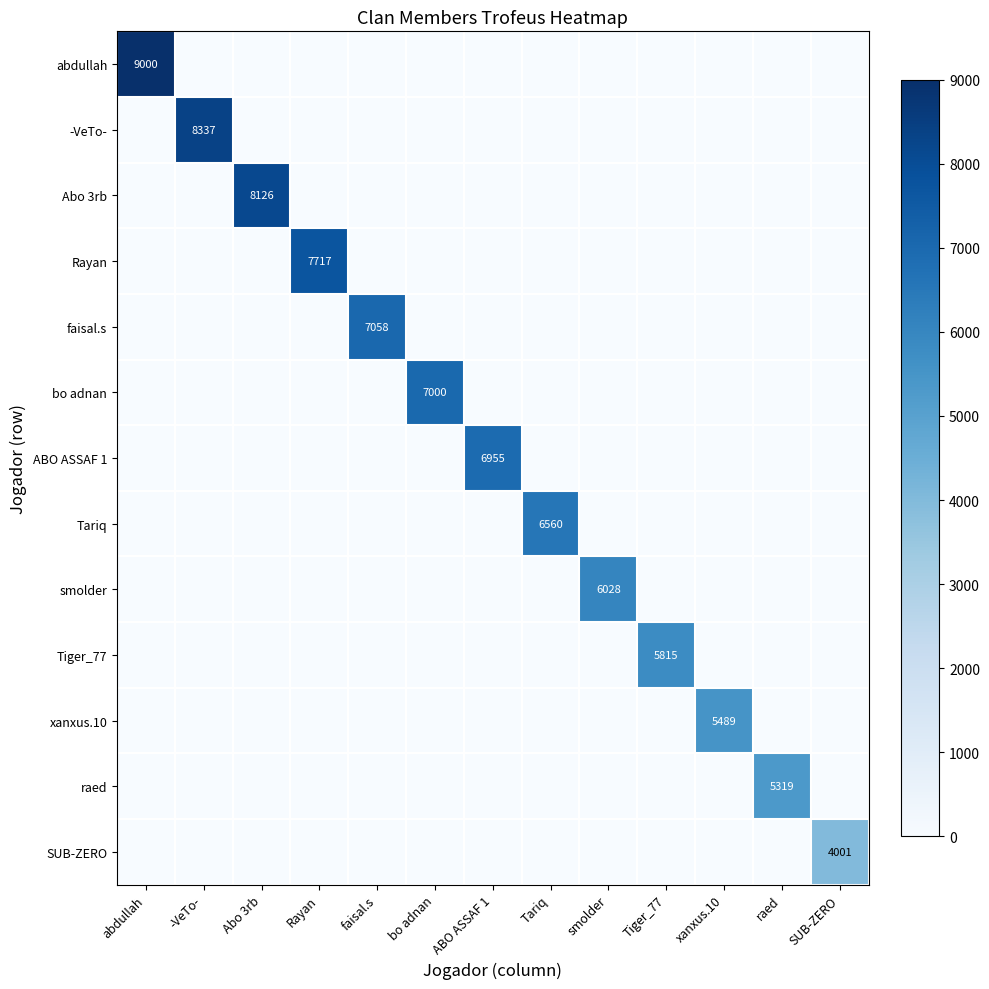

The value of ABO ASSAF 1 at ABO ASSAF 1 is 11807. True or false?

False